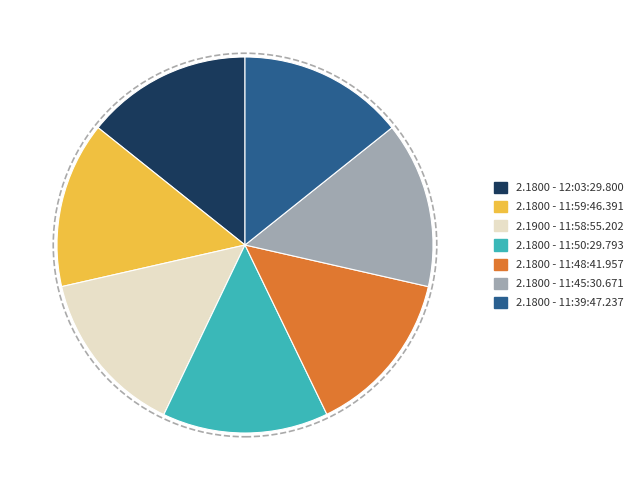

Does any single category account for the majority?

No